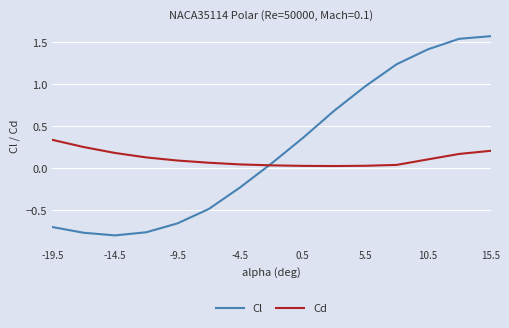

Rank the series by their maximum value, from lowest to highest.

Cd, Cl